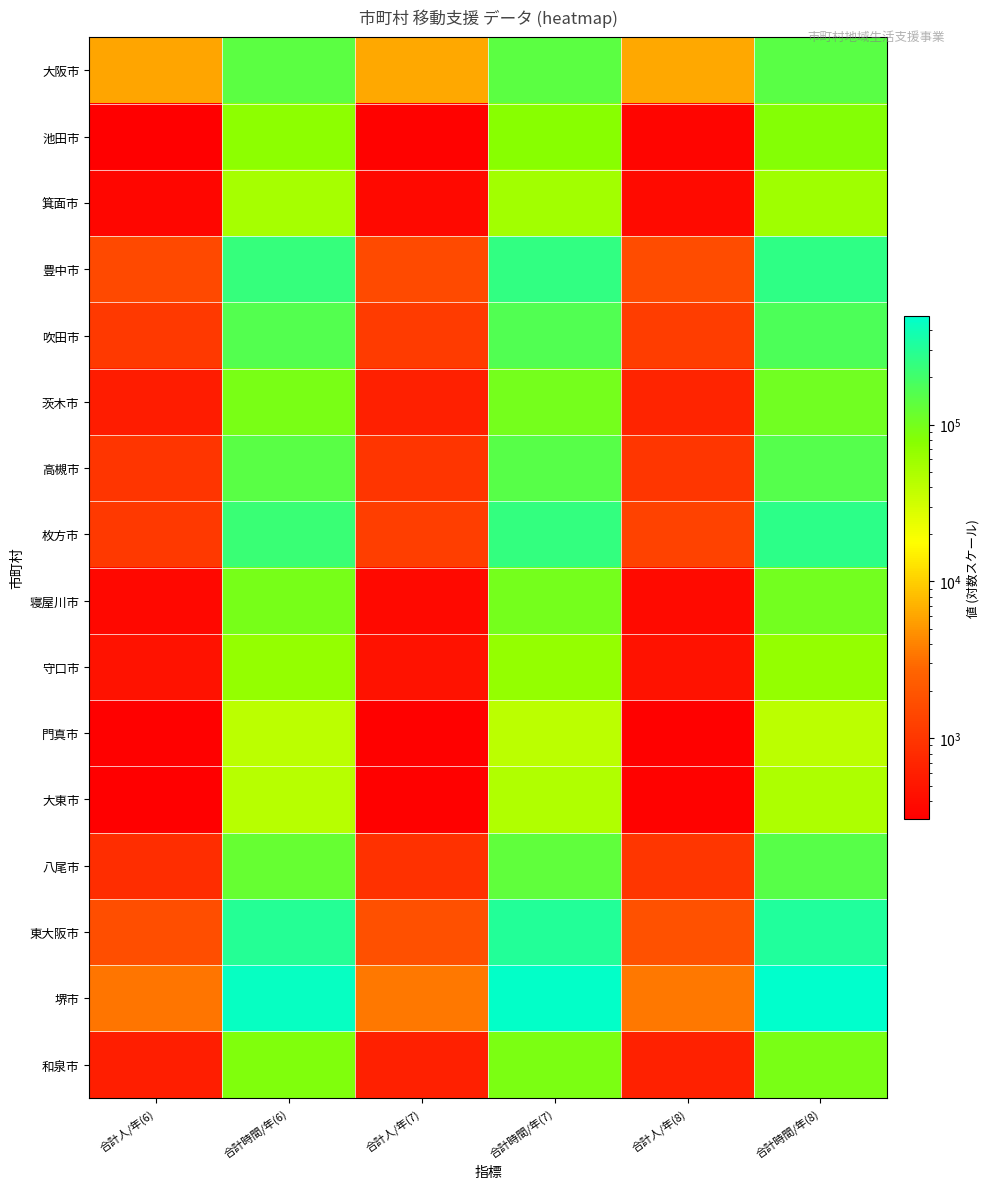

Reading right to left, transcribe all the data shown in this chart.

大阪市: 合計時間/年(8)=143553	合計人/年(8)=6287	合計時間/年(7)=141582	合計人/年(7)=6200	合計時間/年(6)=139661	合計人/年(6)=6117
池田市: 合計時間/年(8)=81450	合計人/年(8)=349	合計時間/年(7)=77032	合計人/年(7)=329	合計時間/年(6)=71973	合計人/年(6)=306
箕面市: 合計時間/年(8)=57858	合計人/年(8)=389	合計時間/年(7)=55674	合計人/年(7)=374	合計時間/年(6)=53583	合計人/年(6)=359
豊中市: 合計時間/年(8)=257457	合計人/年(8)=1609	合計時間/年(7)=248838	合計人/年(7)=1550	合計時間/年(6)=240220	合計人/年(6)=1491
吹田市: 合計時間/年(8)=171764	合計人/年(8)=1181	合計時間/年(7)=164782	合計人/年(7)=1129	合計時間/年(6)=157800	合計人/年(6)=1077
茨木市: 合計時間/年(8)=104590	合計人/年(8)=676	合計時間/年(7)=99609	合計人/年(7)=614	合計時間/年(6)=94866	合計人/年(6)=558
高槻市: 合計時間/年(8)=152634	合計人/年(8)=1004	合計時間/年(7)=149944	合計人/年(7)=984	合計時間/年(6)=147325	合計人/年(6)=966
枚方市: 合計時間/年(8)=267822	合計人/年(8)=1302	合計時間/年(7)=243566	合計人/年(7)=1183	合計時間/年(6)=221423	合計人/年(6)=1075
寝屋川市: 合計時間/年(8)=102960	合計人/年(8)=388	合計時間/年(7)=100032	合計人/年(7)=376	合計時間/年(6)=97080	合計人/年(6)=364
守口市: 合計時間/年(8)=66896	合計人/年(8)=465	合計時間/年(7)=66896	合計人/年(7)=465	合計時間/年(6)=66896	合計人/年(6)=465
門真市: 合計時間/年(8)=40510	合計人/年(8)=313	合計時間/年(7)=40510	合計人/年(7)=313	合計時間/年(6)=40510	合計人/年(6)=313
大東市: 合計時間/年(8)=48786	合計人/年(8)=330	合計時間/年(7)=46879	合計人/年(7)=317	合計時間/年(6)=43160	合計人/年(6)=304
八尾市: 合計時間/年(8)=147846	合計人/年(8)=1003	合計時間/年(7)=134361	合計人/年(7)=908	合計時間/年(6)=123174	合計人/年(6)=827
東大阪市: 合計時間/年(8)=317208	合計人/年(8)=1816	合計時間/年(7)=308580	合計人/年(7)=1766	合計時間/年(6)=299928	合計人/年(6)=1716
堺市: 合計時間/年(8)=495860	合計人/年(8)=3537	合計時間/年(7)=474439	合計人/年(7)=3484	合計時間/年(6)=453018	合計人/年(6)=3431
和泉市: 合計時間/年(8)=94939	合計人/年(8)=643	合計時間/年(7)=90293	合計人/年(7)=624	合計時間/年(6)=86103	合計人/年(6)=604